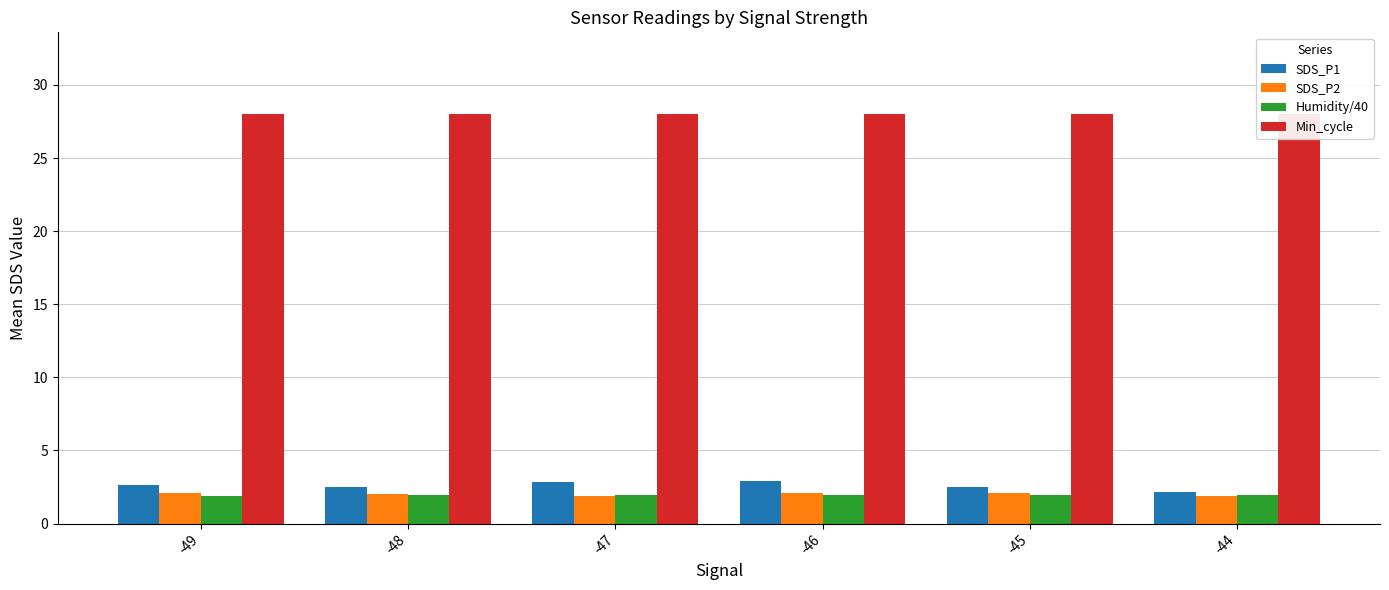

What is the value of the SDS_P1 bar at the 6th from the left?

2.1